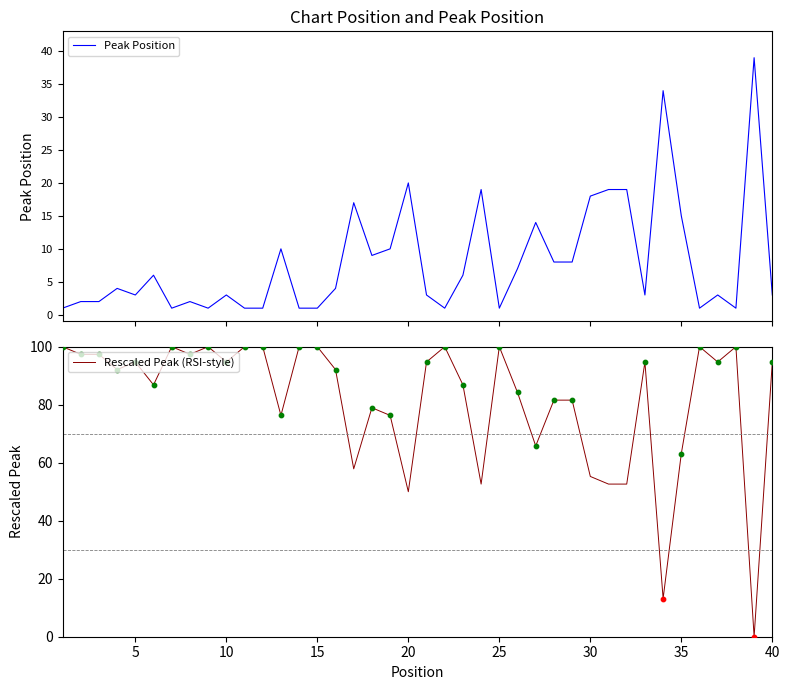

Which series has the widest spread of Y values?

Rescaled Peak (RSI-style)